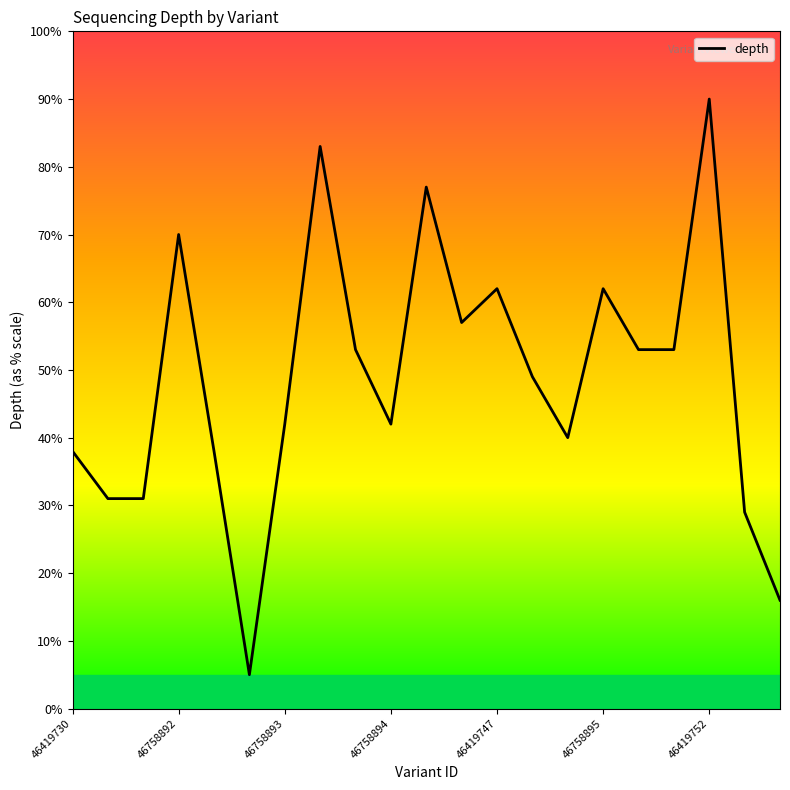

What is the maximum value shown in the chart?

90